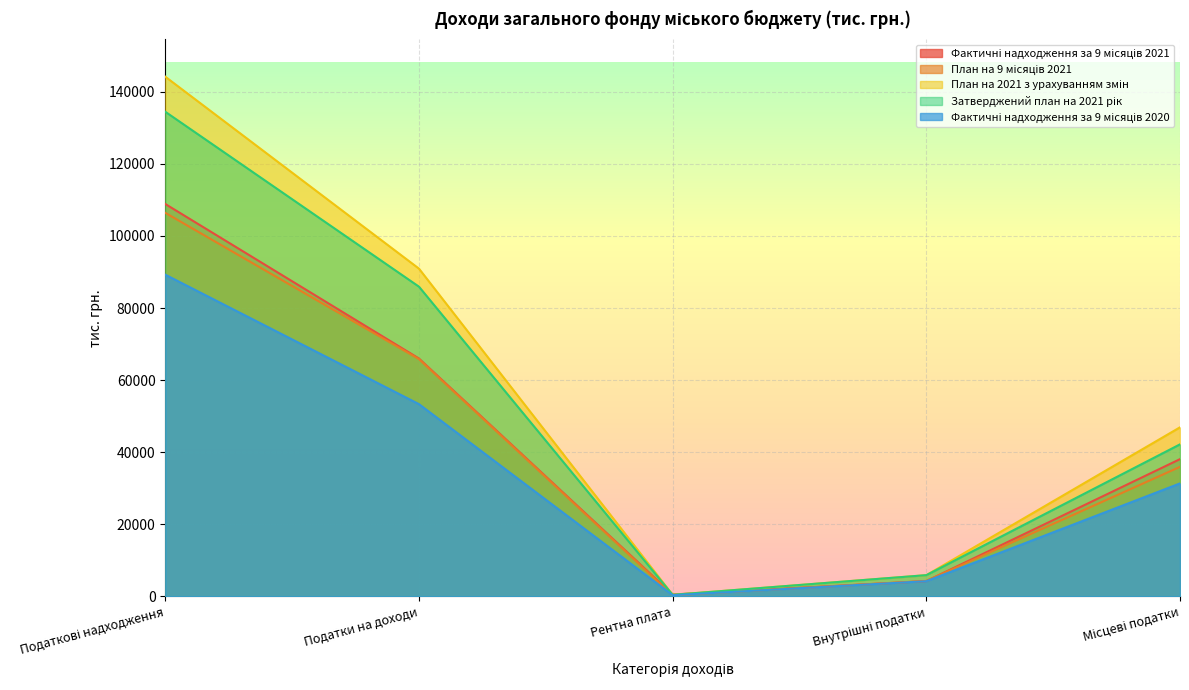

How many interior local valleys does the Фактичні надходження за 9 місяців 2021 series have?

1